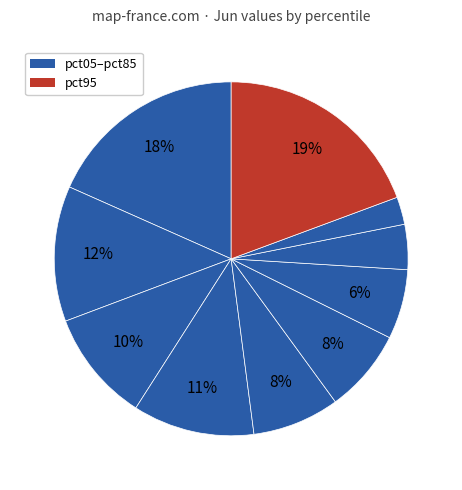

How many slices are in this pie chart?

10